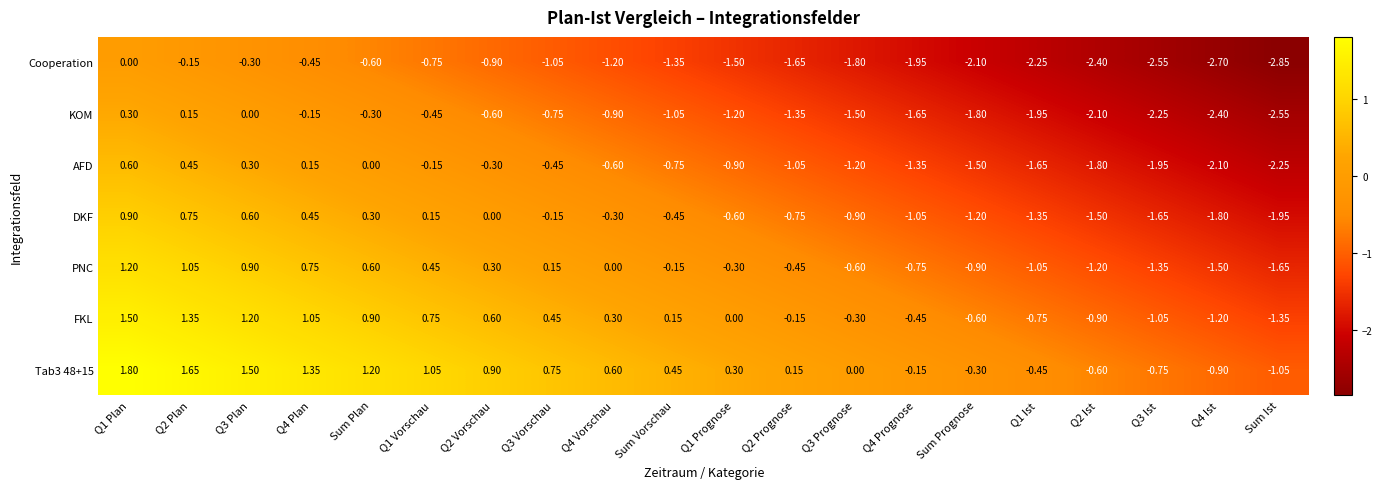

At which label is AFD closest to 0?

Sum Plan